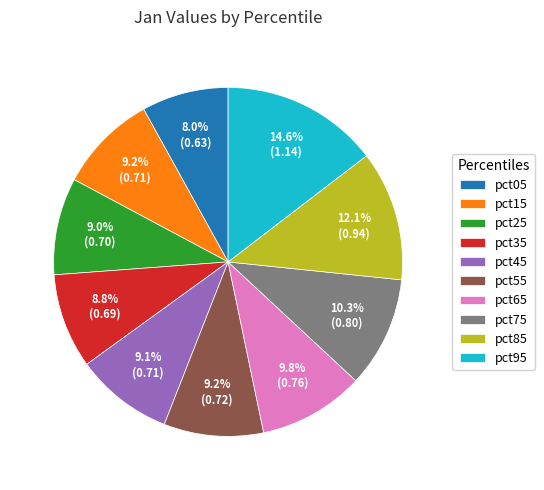

Does pct85 represent more than half of the total?

No